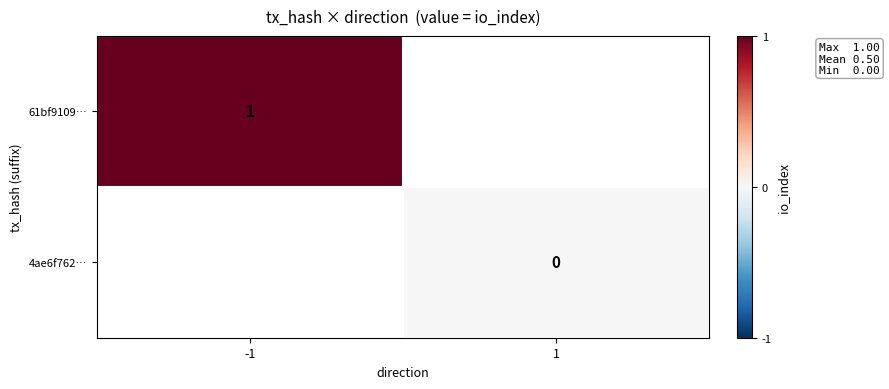

The value of 61bf9109… at -1 is 0.3. True or false?

False